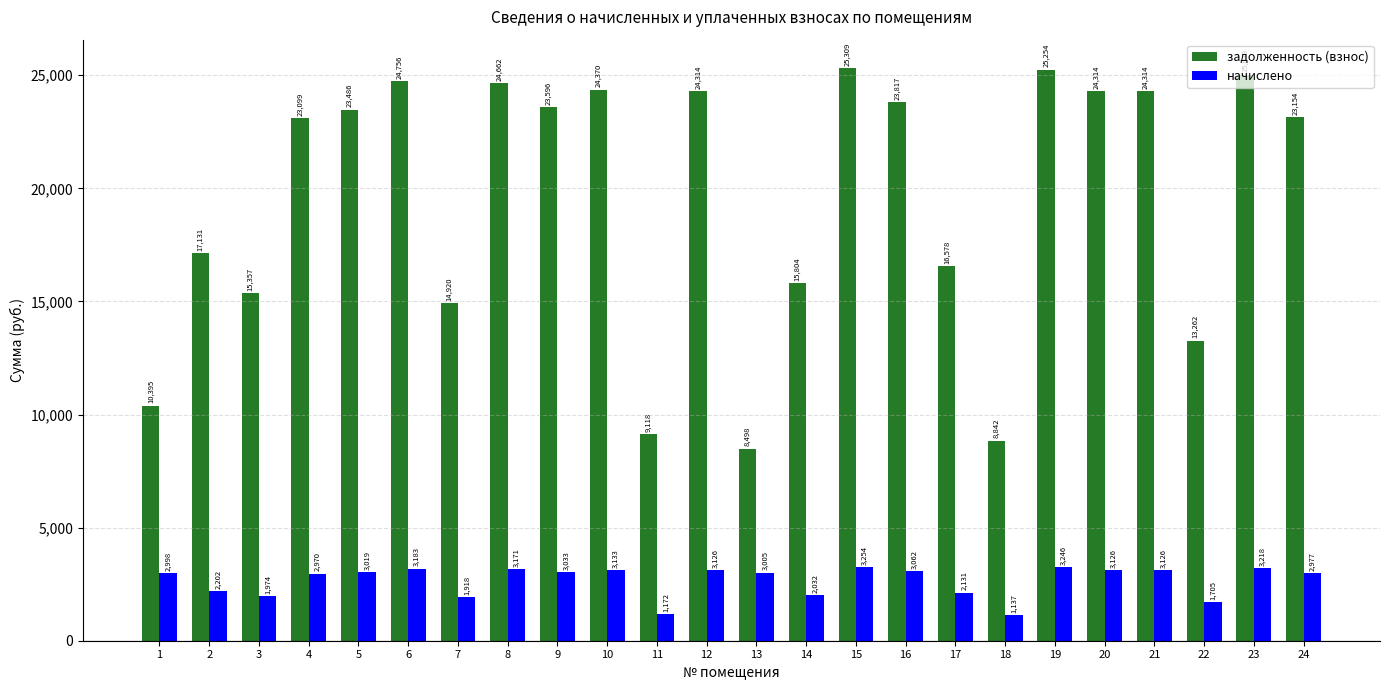

Which series has the largest range (max minus min)?

задолженность (взнос)